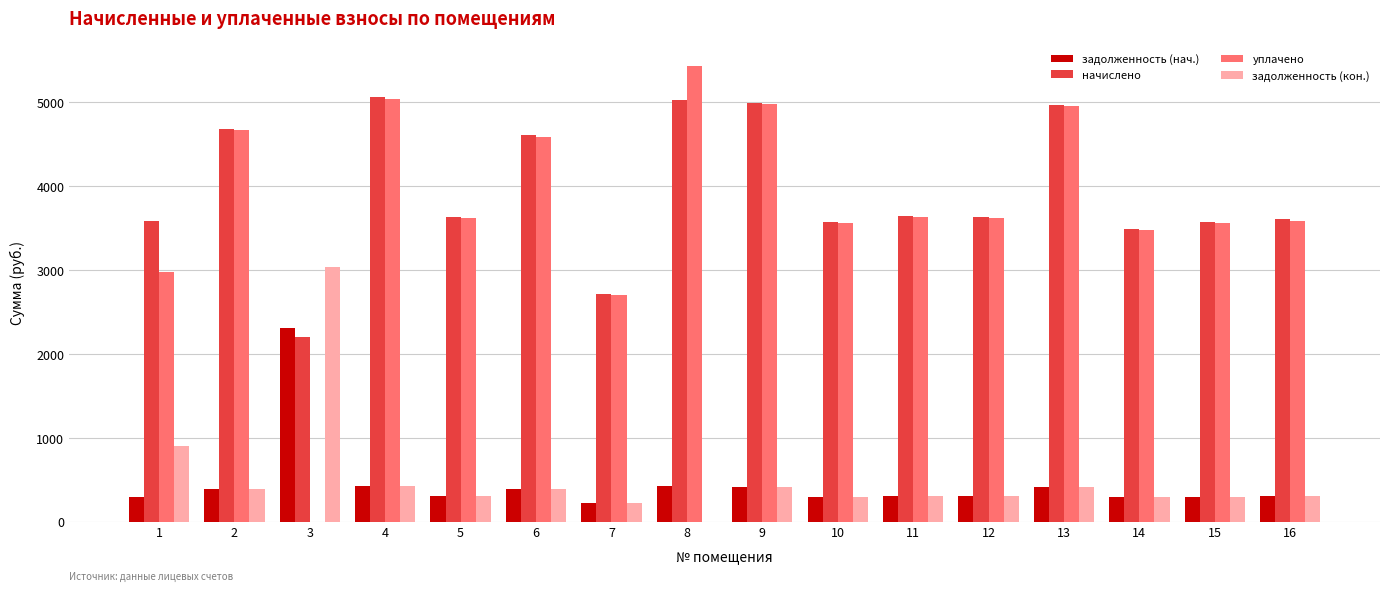

What is the sum of all уплачено values?

60401.1